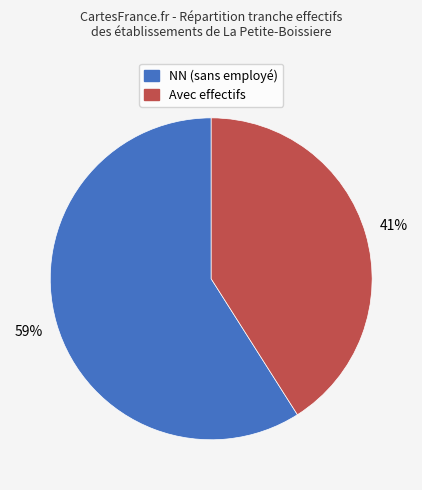

To the nearest percent, what is the difference between the largest and smallest slice percentages?

18%